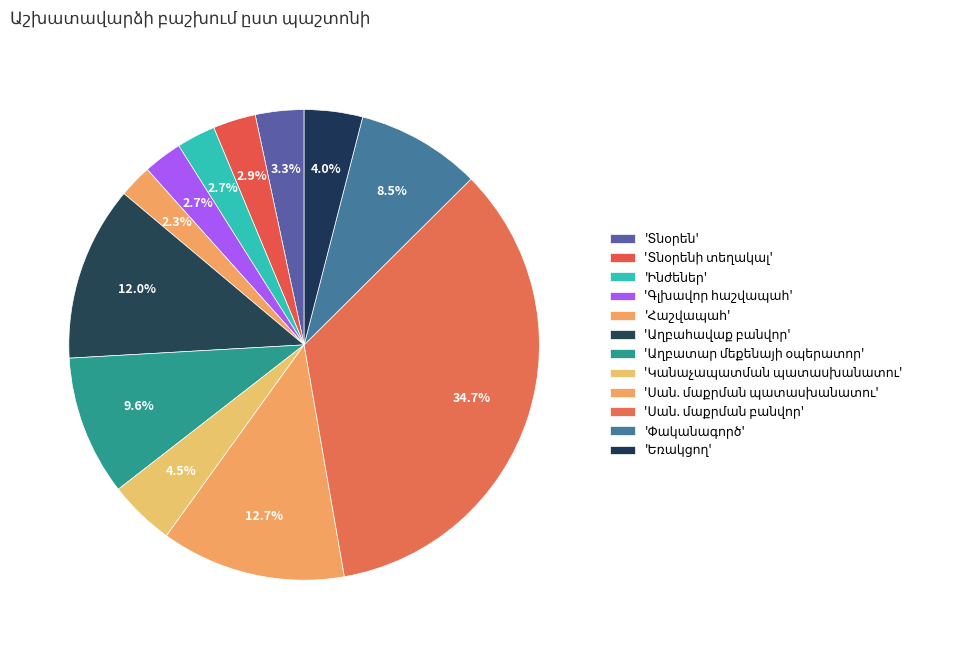

Count the number of slices in the pie.

12